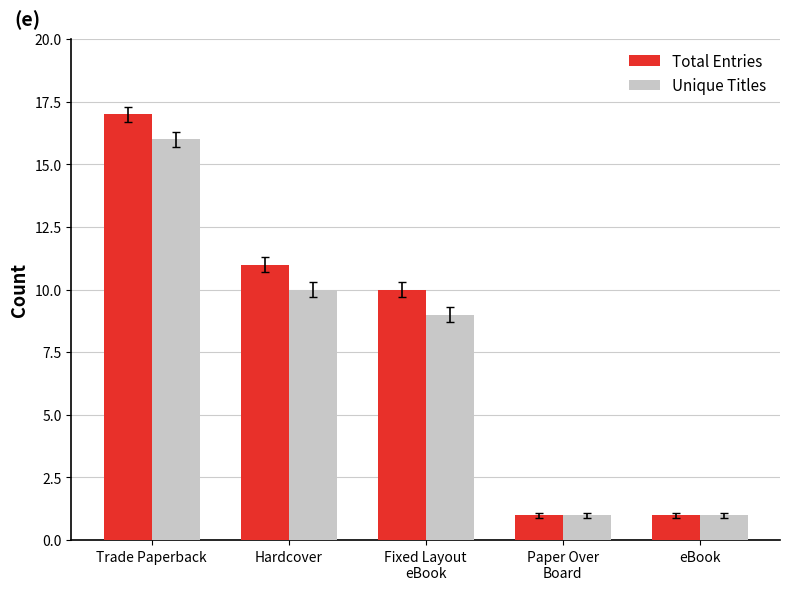

Rank the series by their average value, from highest to lowest.

Total Entries, Unique Titles